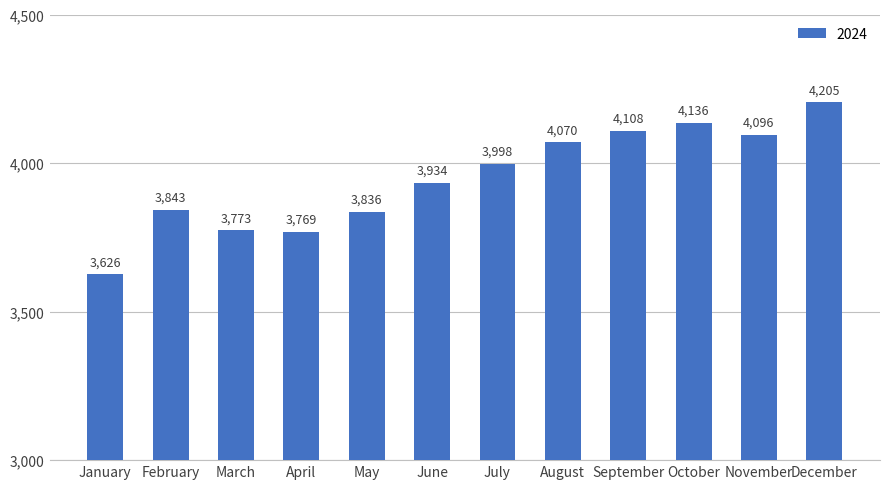

Which has a higher value, July or August?

August